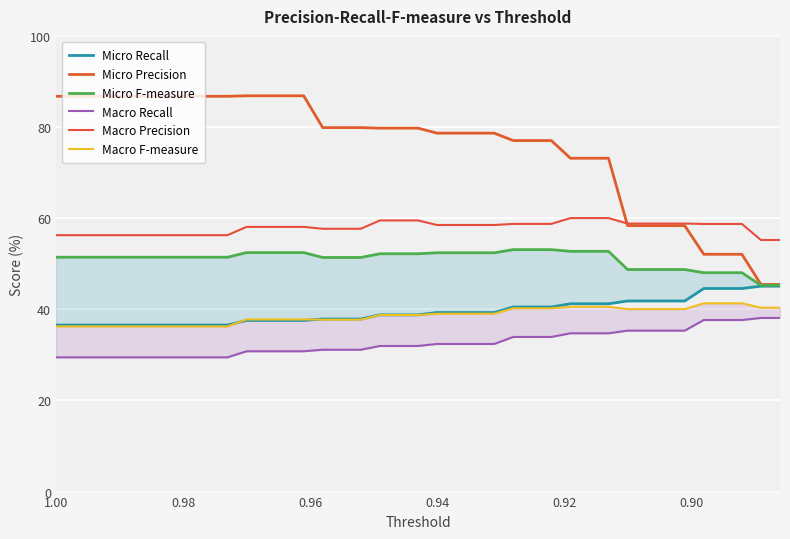

What is the maximum value shown in the chart?

86.9